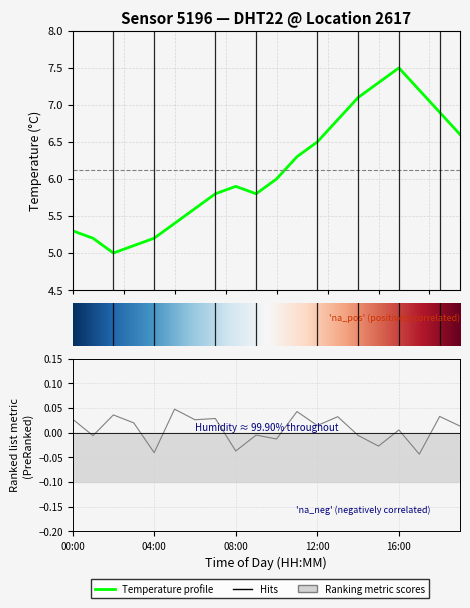

What is the label of the 3rd point from the right?

17